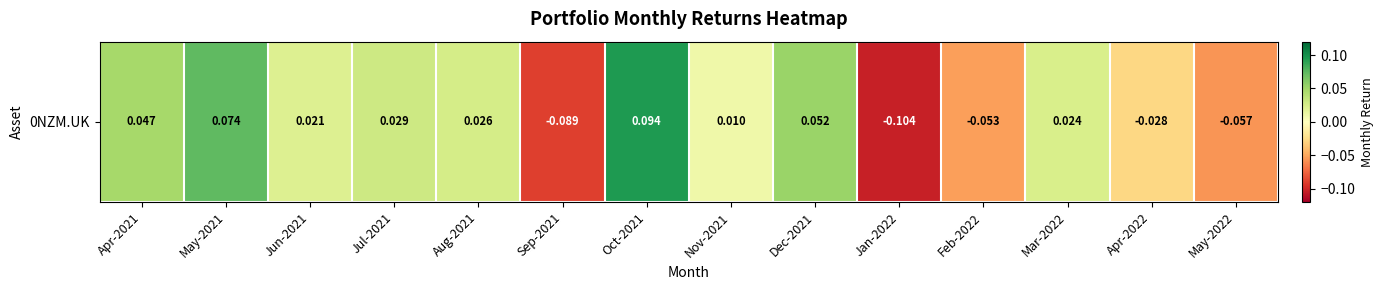

The chart shows a value of 0.0 at Mar-2022. True or false?

False